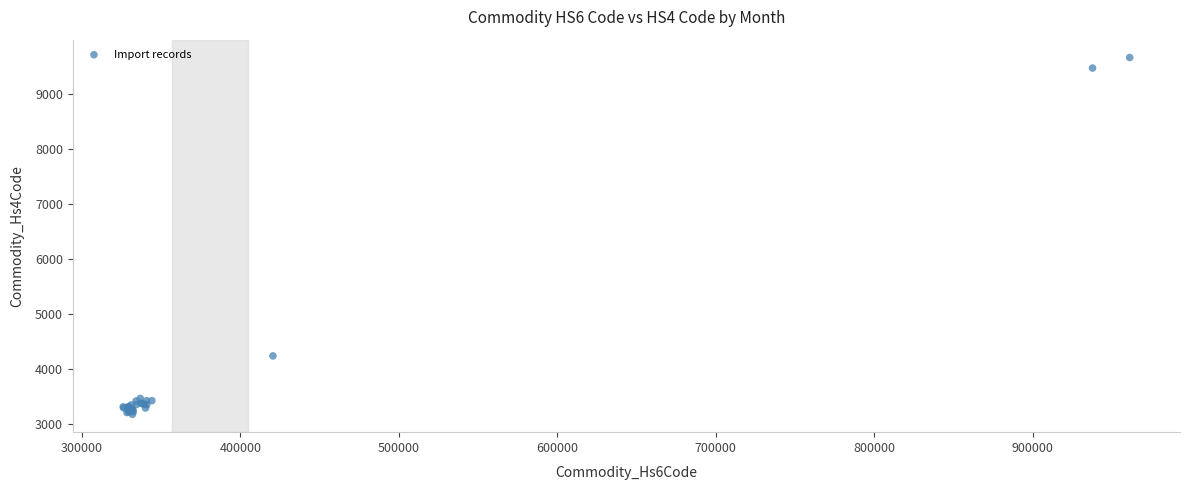

What Y value in the scatter plot is closest to 6420?

4240.9